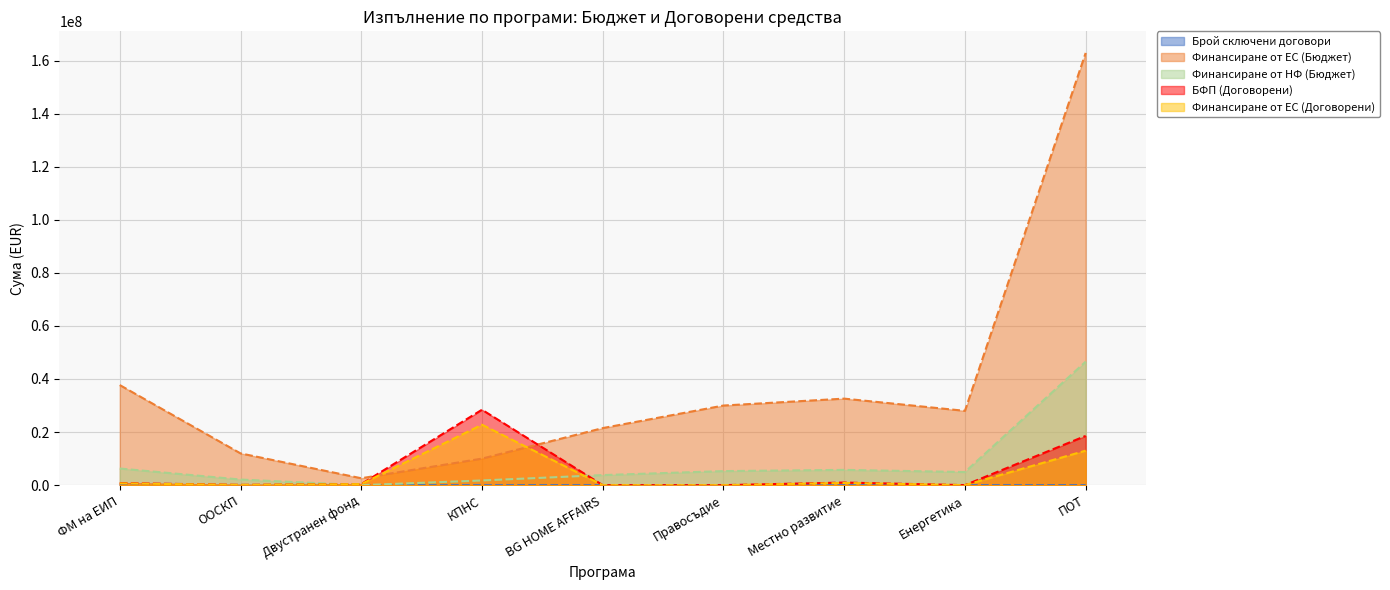

What is the highest value of the Финансиране от НФ (Бюджет) series?

46534168.6